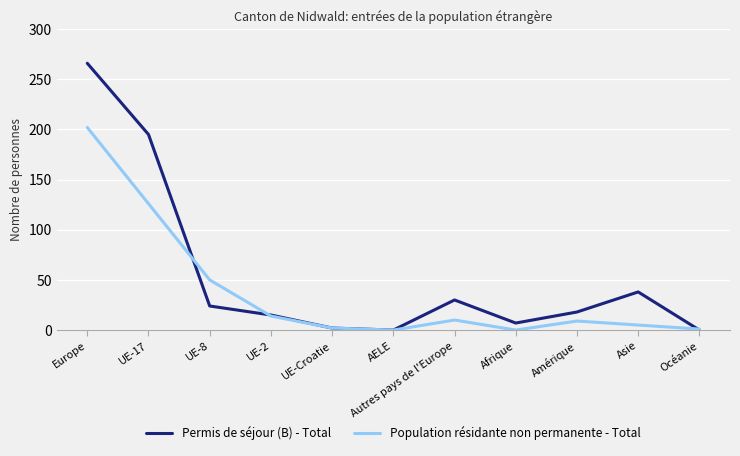

At how many categories does at least one series exceed 48?

3